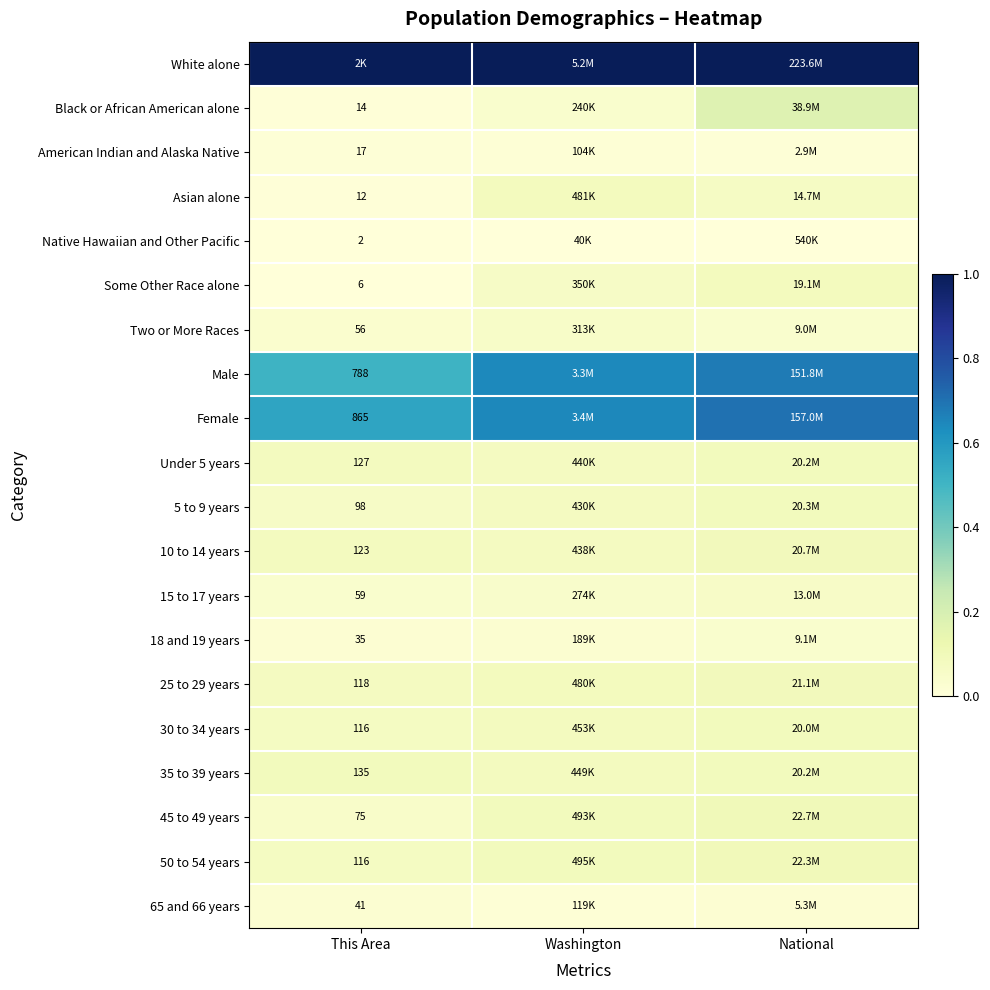

Count the number of categories in the chart.

3